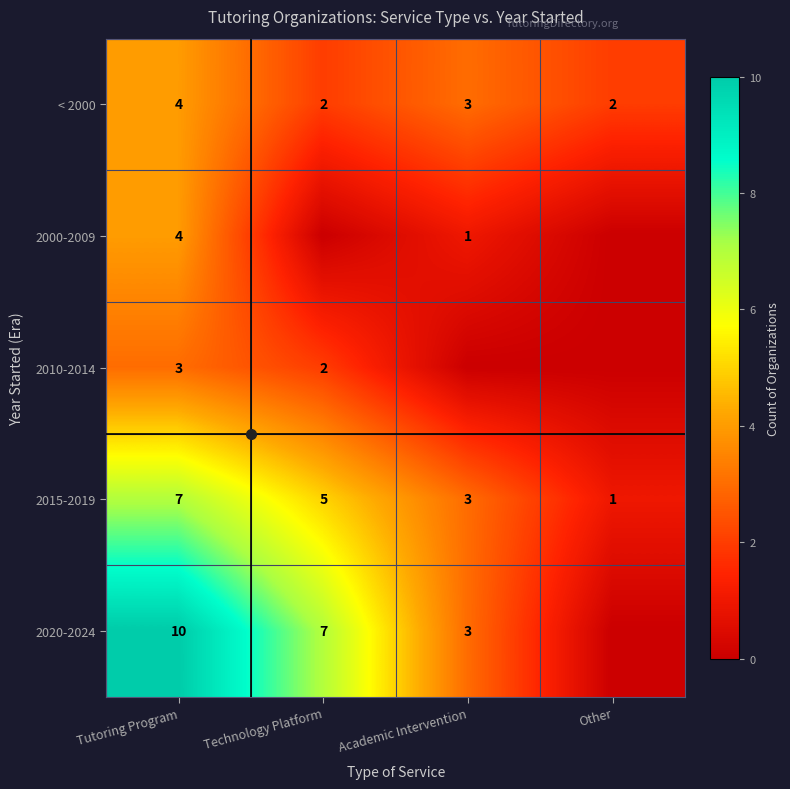

The value of 2010-2014 at Tutoring Program is 3. True or false?

True